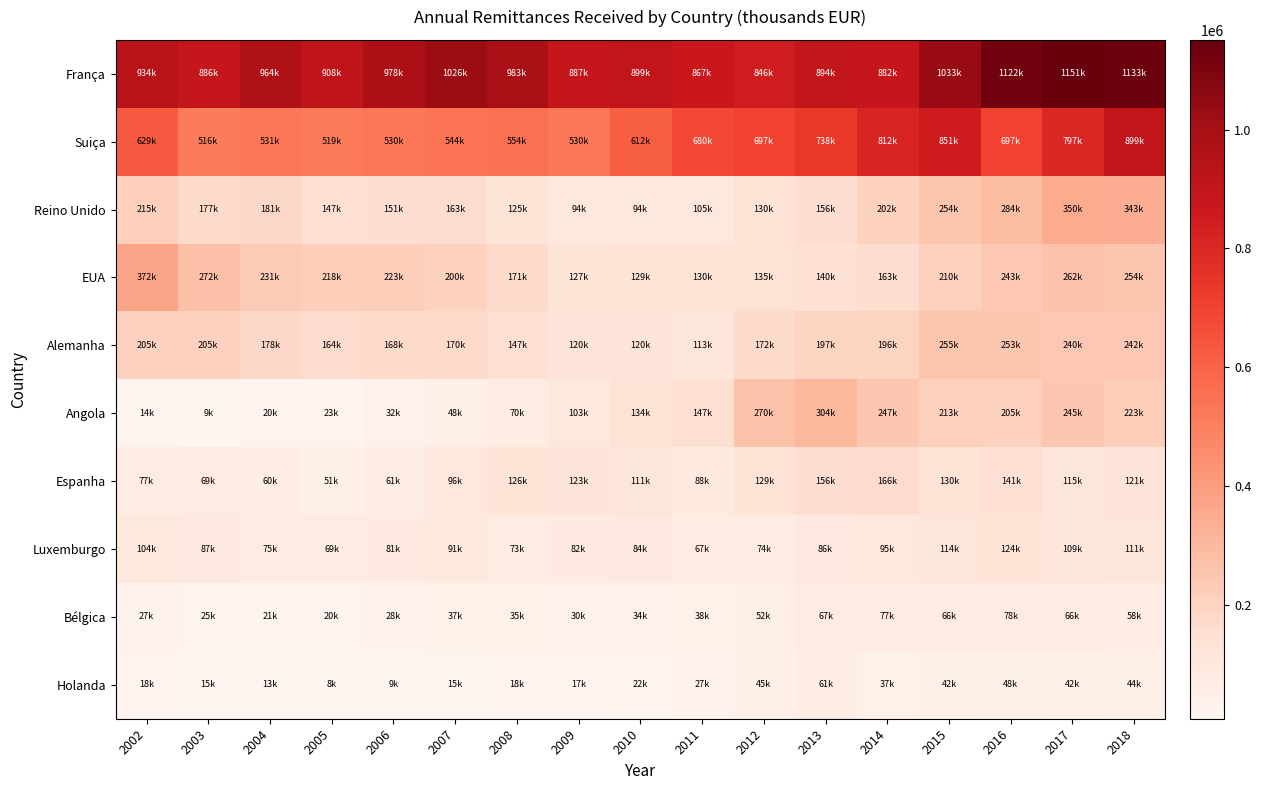

List the series in order of their peak value, lowest first.

Holanda, Bélgica, Luxemburgo, Espanha, Alemanha, Angola, Reino Unido, EUA, Suiça, França